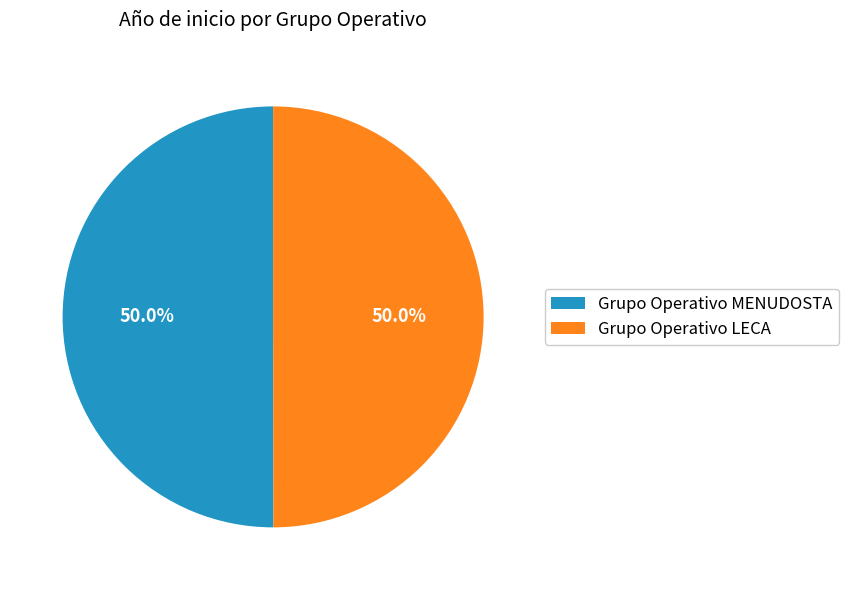

To the nearest percent, what is the combined percentage of Grupo Operativo LECA and Grupo Operativo MENUDOSTA?

100%